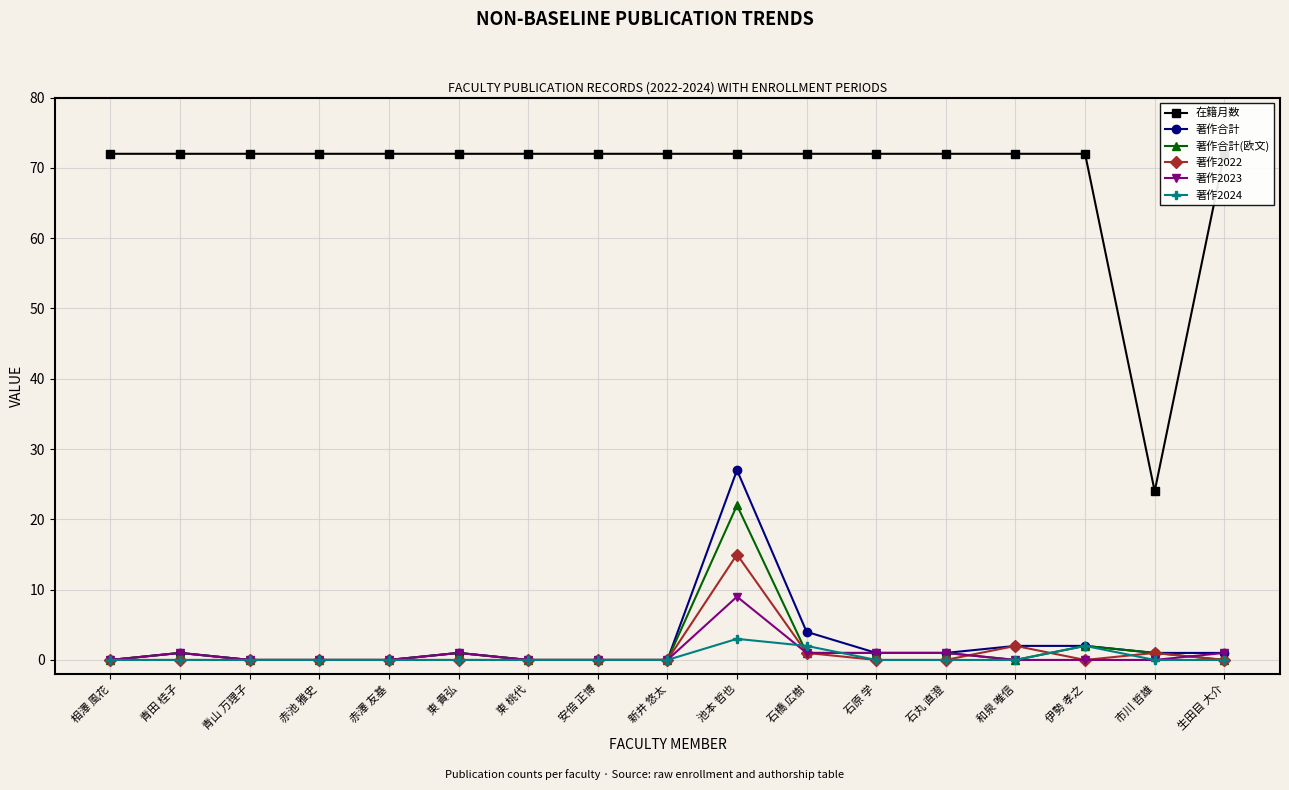

What is the difference between the second highest and second lowest values in the 著作2022 series?

2